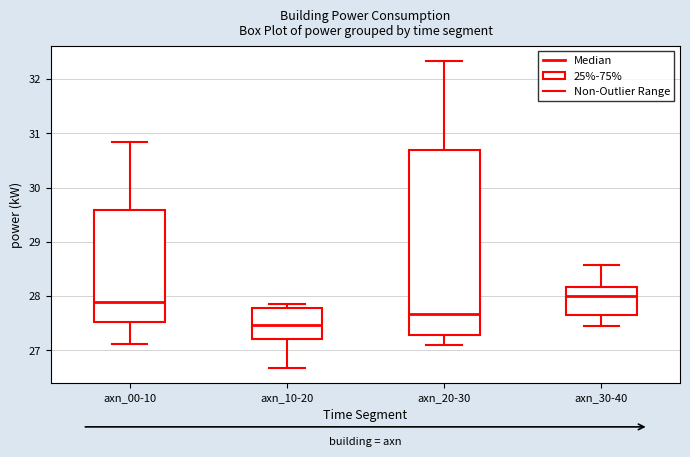

Which box has the lowest median line?

axn_10-20